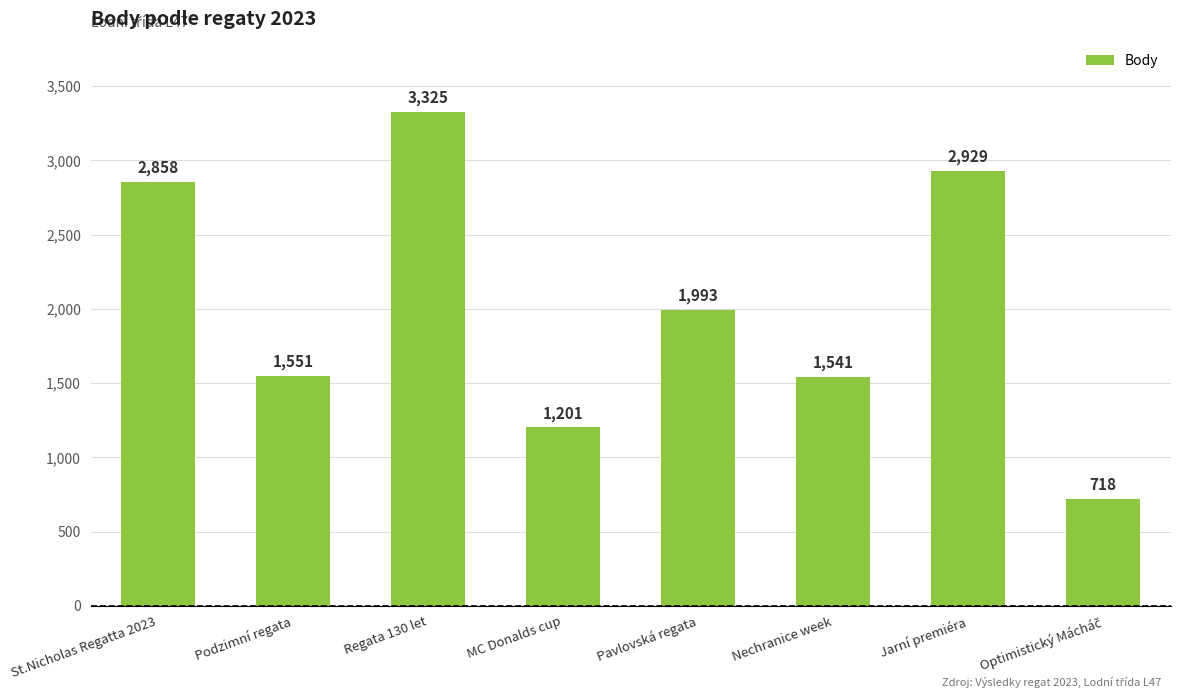

What is the smallest value displayed?

718